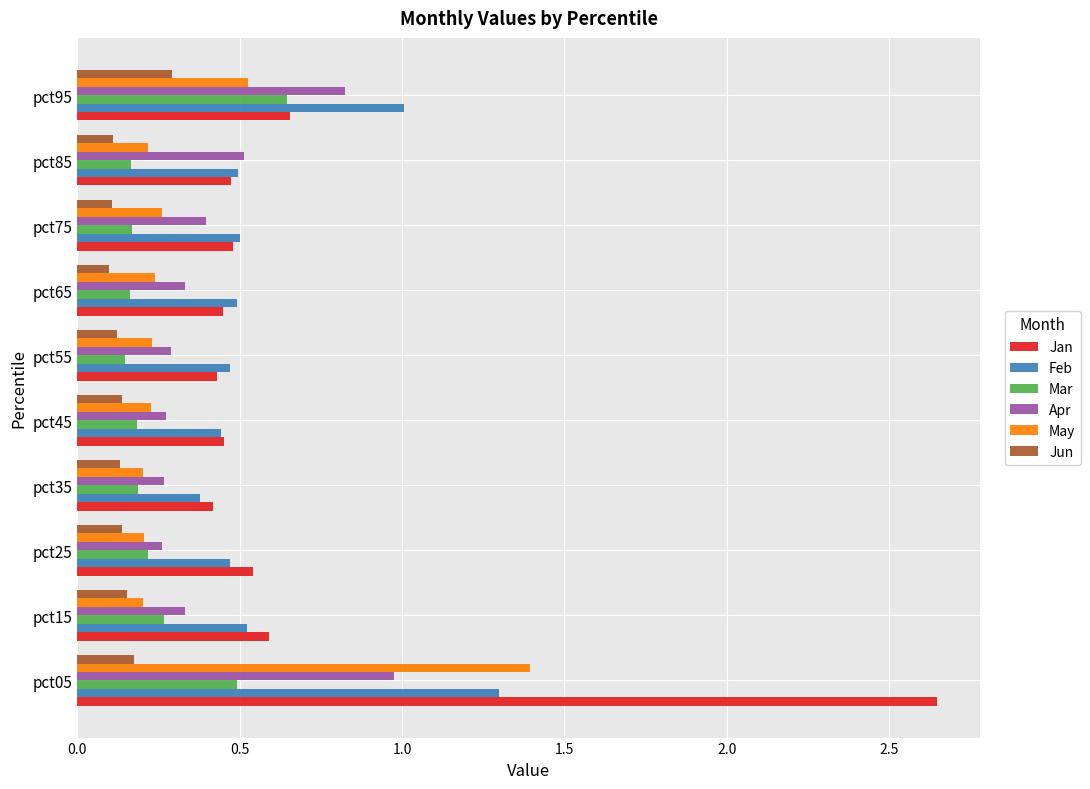

List the series in order of their peak value, lowest first.

Jun, Mar, Apr, Feb, May, Jan